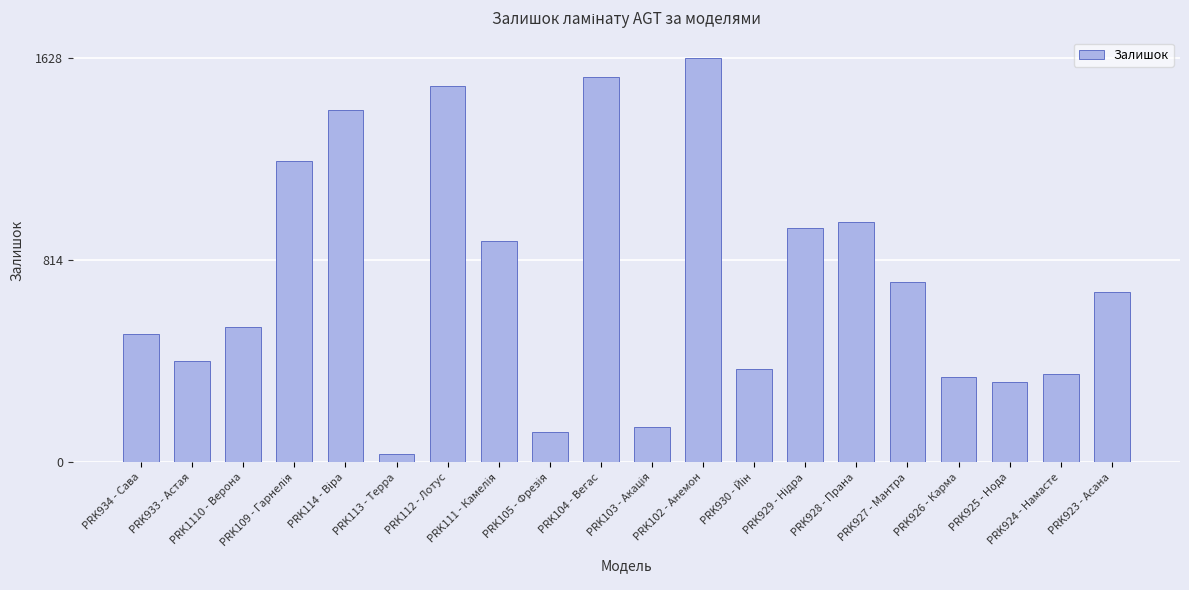

The value at PRK925 - Нода is 553. True or false?

False